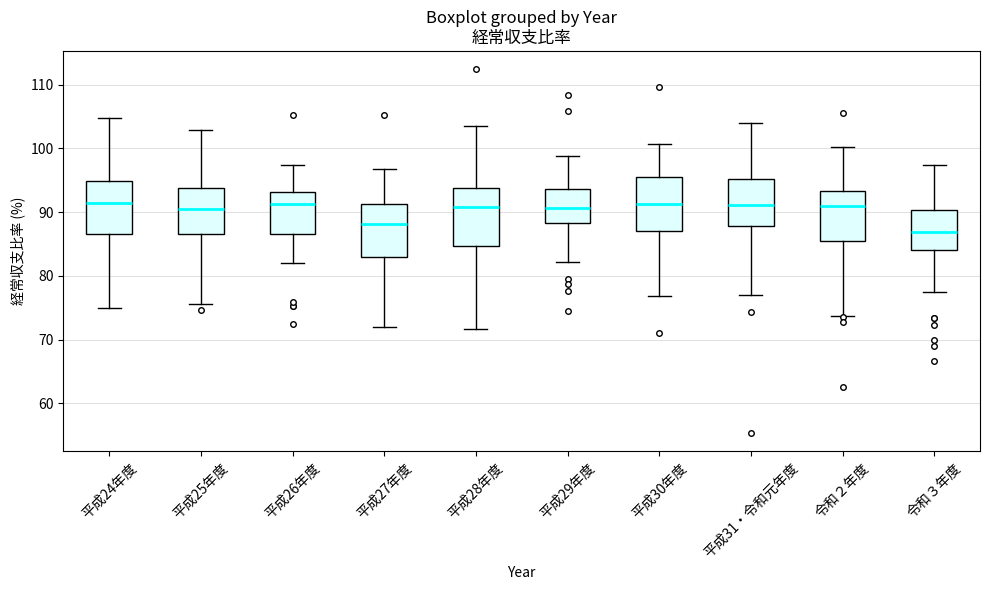

Reading left to right, transcribe this box plot: for each box, give where its median line is, the range the box spans, and where its two whiskers end, as read against the y-axis. The values are not printed on the chart, so give them approximately, as read against the axis.

平成24年度: median 91, box 87 to 95, whiskers 75 to 105
平成25年度: median 91, box 87 to 94, whiskers 76 to 103
平成26年度: median 91, box 87 to 93, whiskers 82 to 97
平成27年度: median 88, box 83 to 91, whiskers 72 to 97
平成28年度: median 91, box 85 to 94, whiskers 72 to 103
平成29年度: median 91, box 88 to 94, whiskers 82 to 99
平成30年度: median 91, box 87 to 96, whiskers 77 to 101
平成31・令和元年度: median 91, box 88 to 95, whiskers 77 to 104
令和２年度: median 91, box 85 to 93, whiskers 74 to 100
令和３年度: median 87, box 84 to 90, whiskers 77 to 97